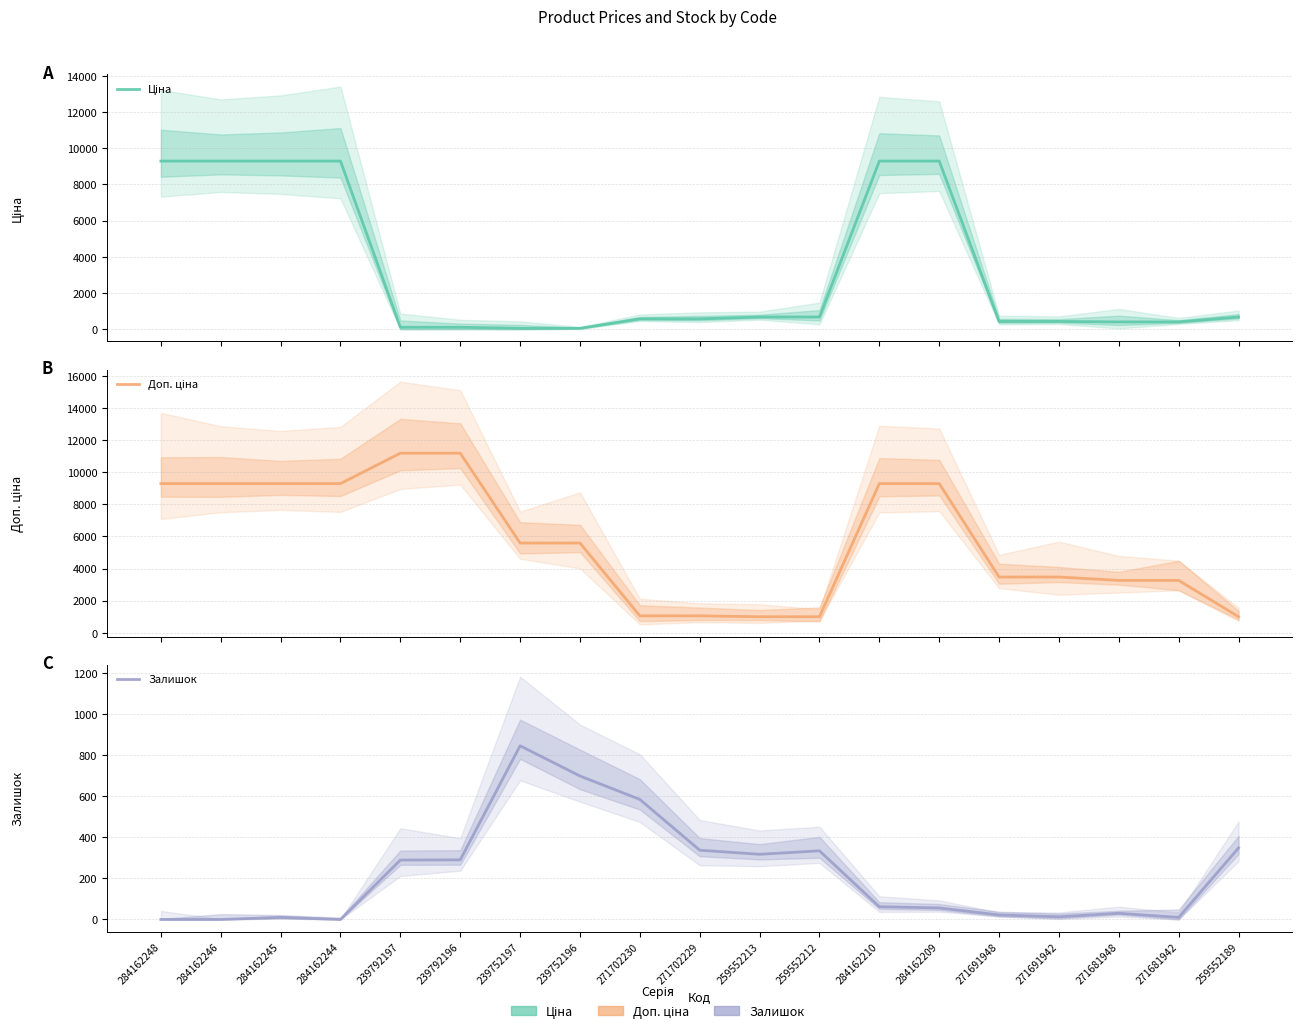

Is the value of Ціна at 284162248 greater than the value of Залишок at 284162209?

Yes